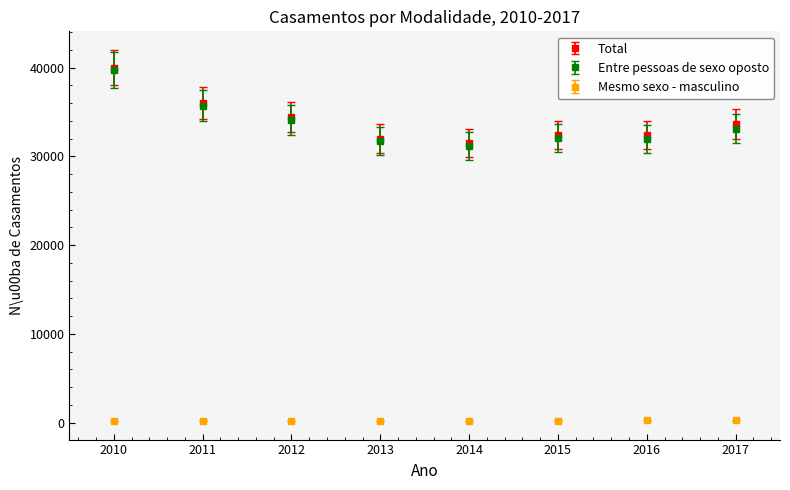

What are all the series names shown in the legend?

Total, Entre pessoas de sexo oposto, Mesmo sexo - masculino